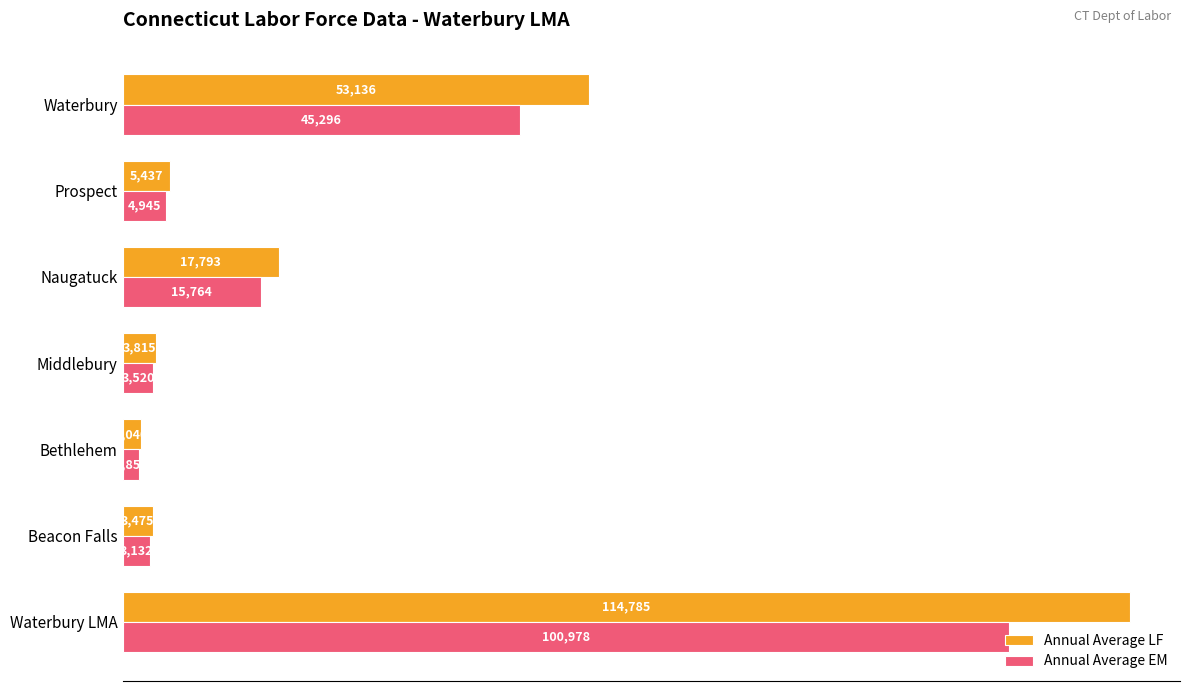

Which series has the largest range (max minus min)?

Annual Average LF